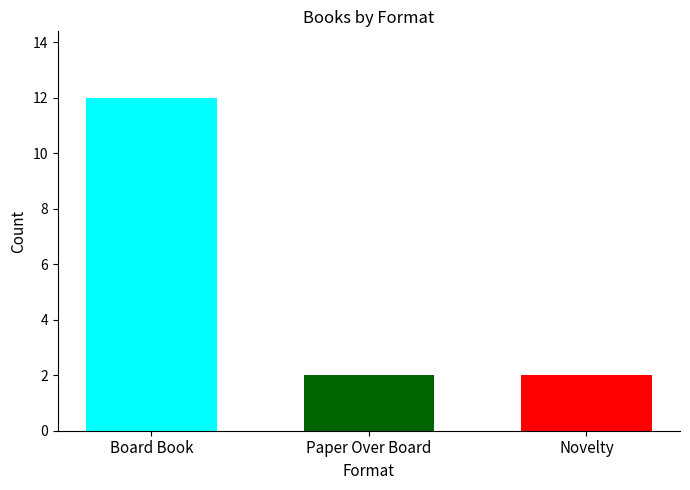

What is the difference between the highest and lowest values at Paper Over Board?

10